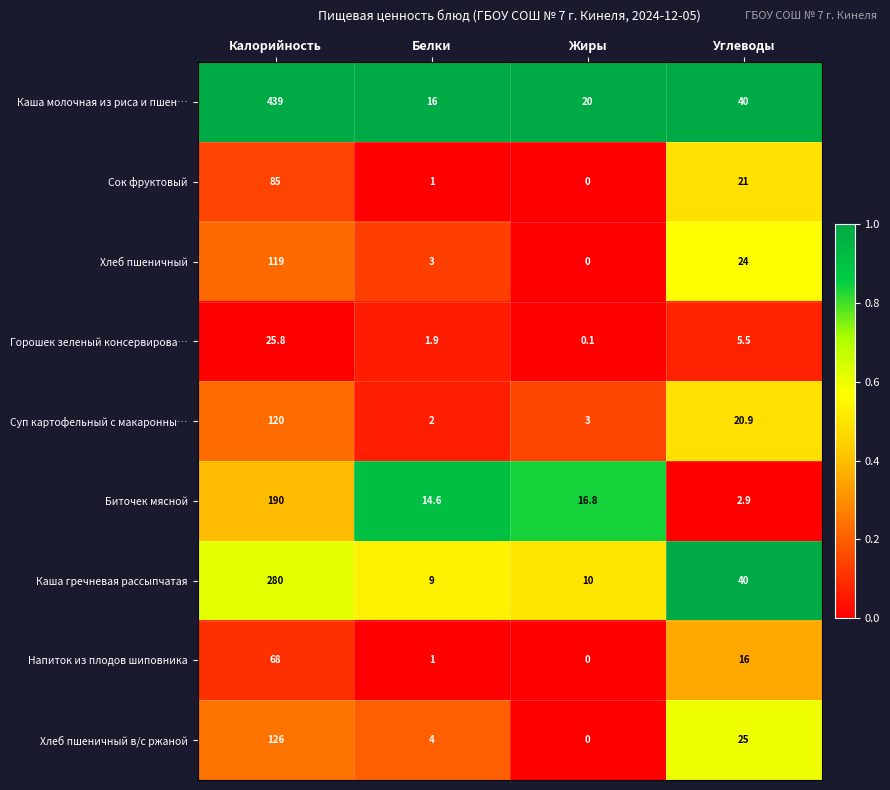

What is the difference between the Хлеб пшеничный в/с ржаной values at Калорийность and Углеводы?

101.0